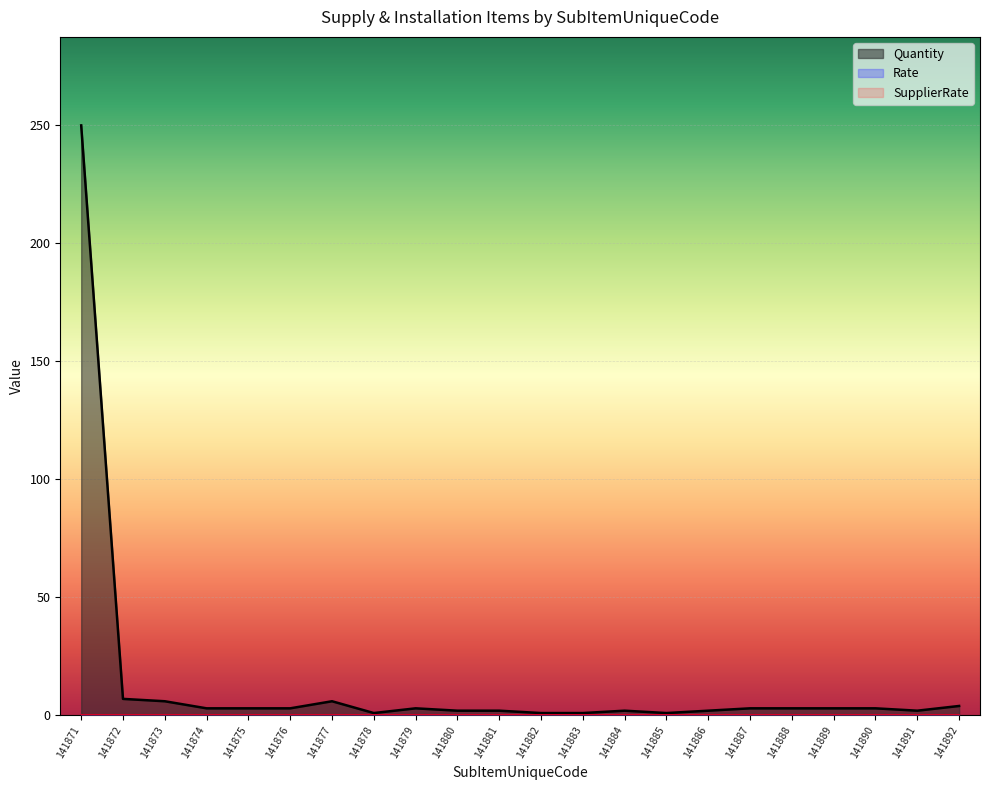

Which has a higher value, 141892 or 141889?

141892